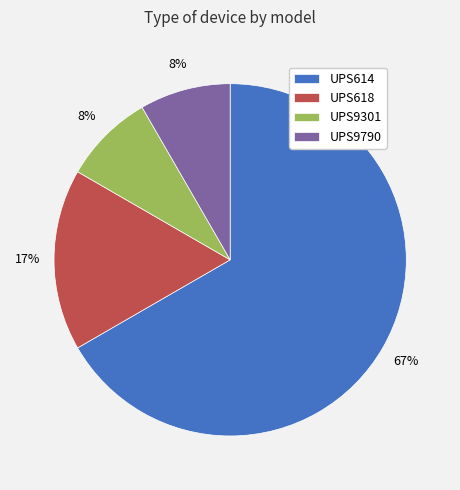

Approximately how many times larger is the value at UPS9301 compared to UPS618?

0.5